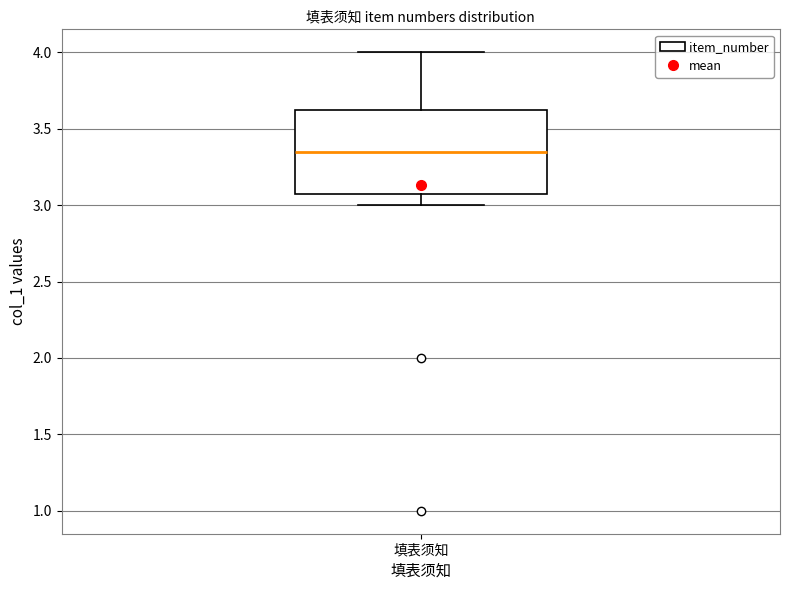

Transcribe this box plot: give where the median line is, the range the box spans, and where the two whiskers end, as read against the y-axis. The values are not printed on the chart, so give them approximately, as read against the axis.

median 3.35, box 3.10 to 3.65, whiskers 3.00 to 4.00